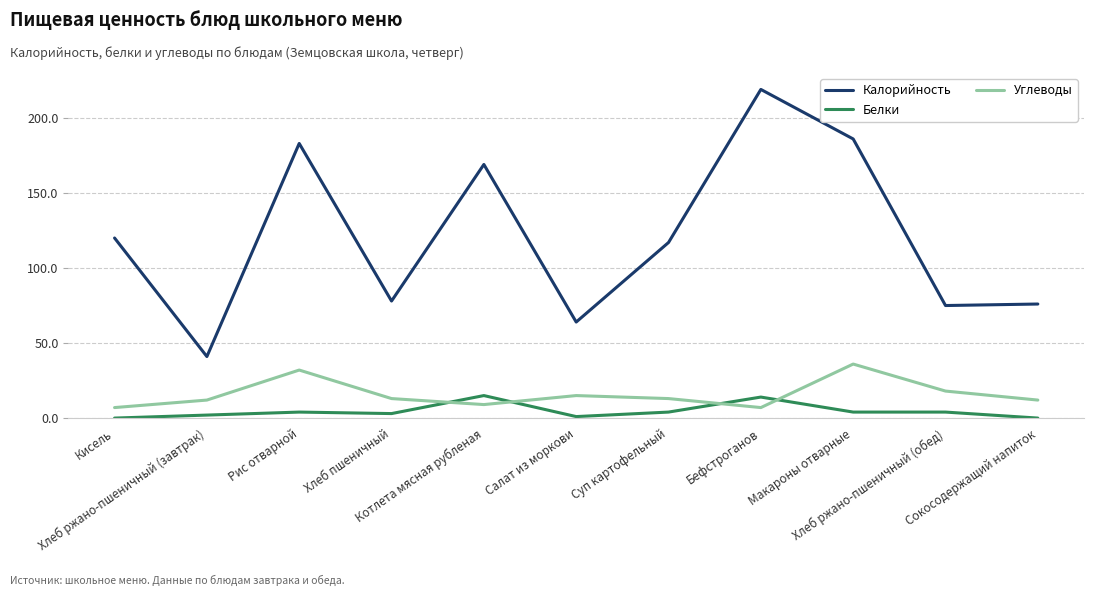

True or false: Углеводы has more than 1 interior local peaks.

True